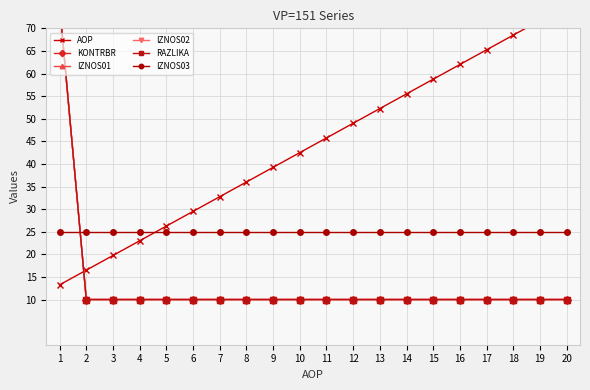

What is the total value across all series at 16?

127.0